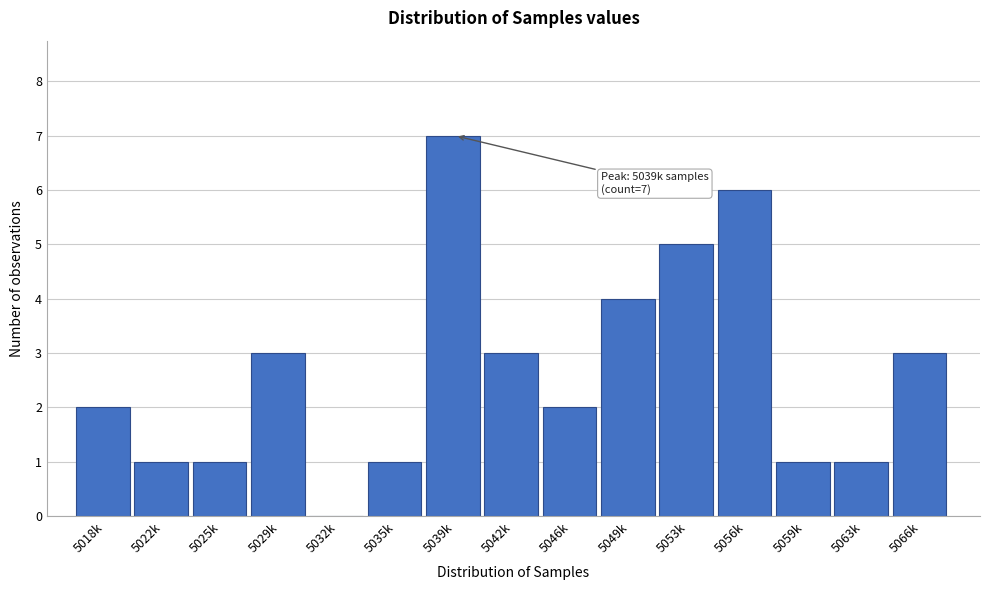

Reading right to left, list all the values displayed in this chart.

5066k=3	5063k=1	5059k=1	5056k=6	5053k=5	5049k=4	5046k=2	5042k=3	5039k=7	5035k=1	5032k=0	5029k=3	5025k=1	5022k=1	5018k=2